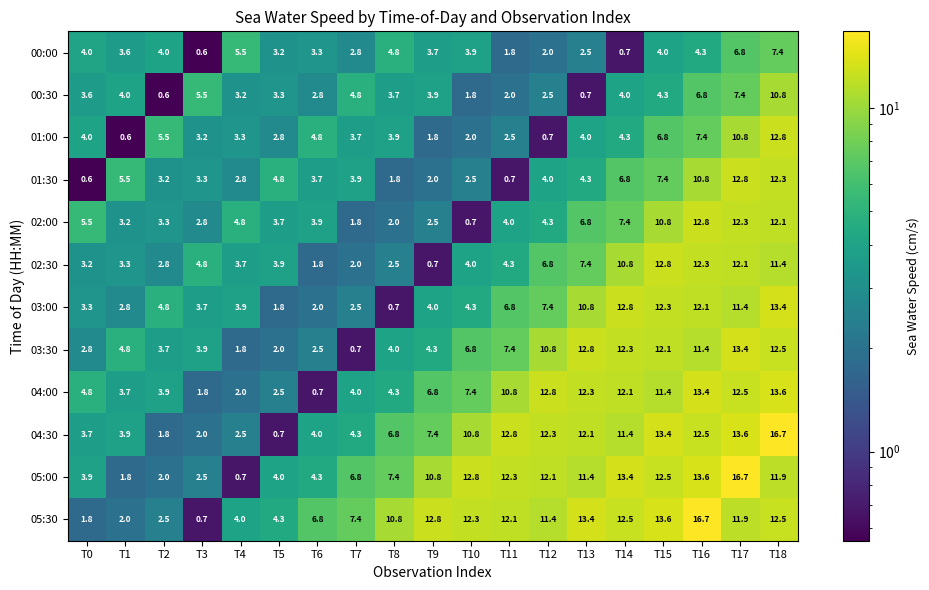

Which series changed the most between T10 and T17?

02:00